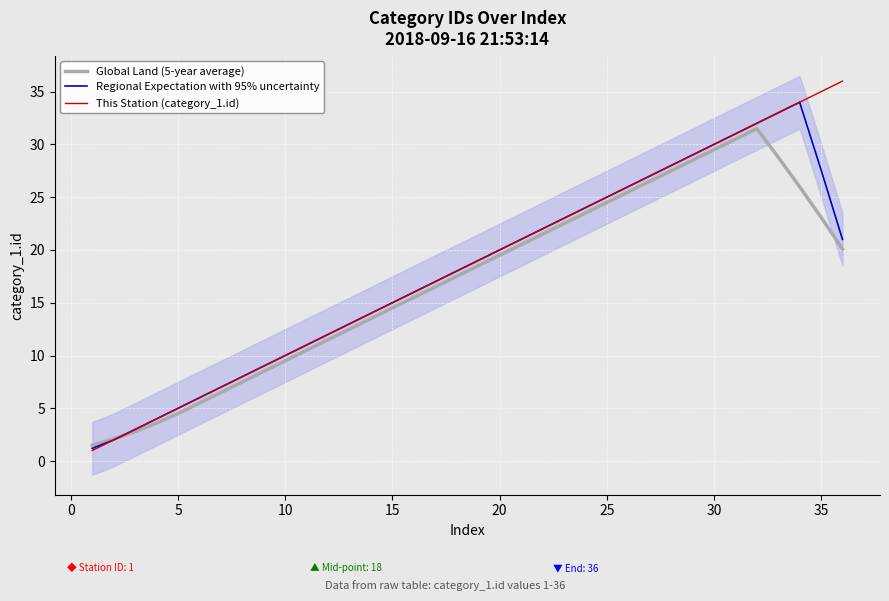

What are all the series names shown in the legend?

Global Land (5-year average), Regional Expectation with 95% uncertainty, This Station (category_1.id)